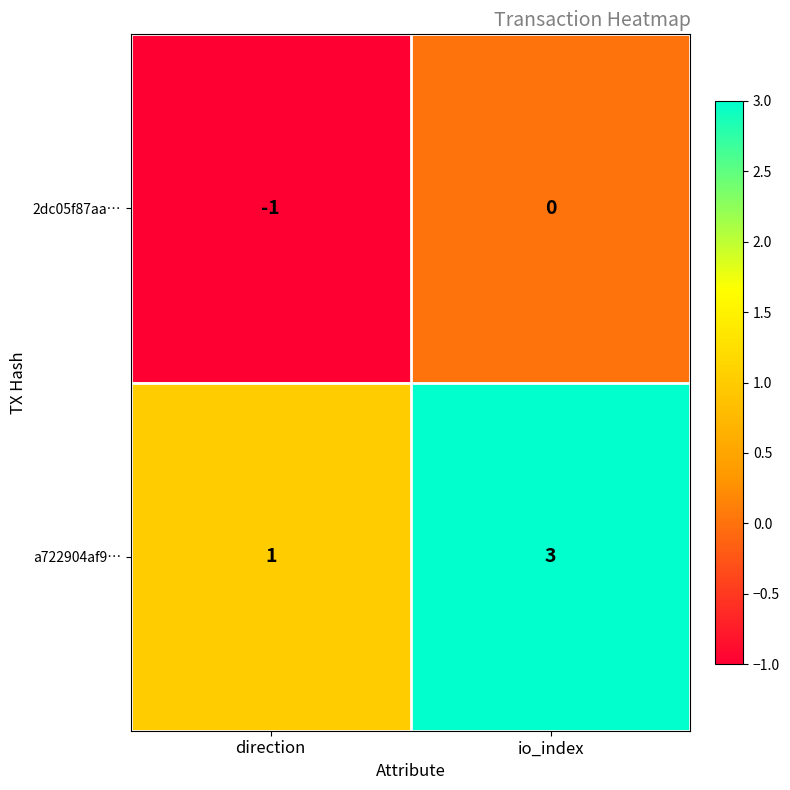

What is the difference between the highest and lowest values at io_index?

3